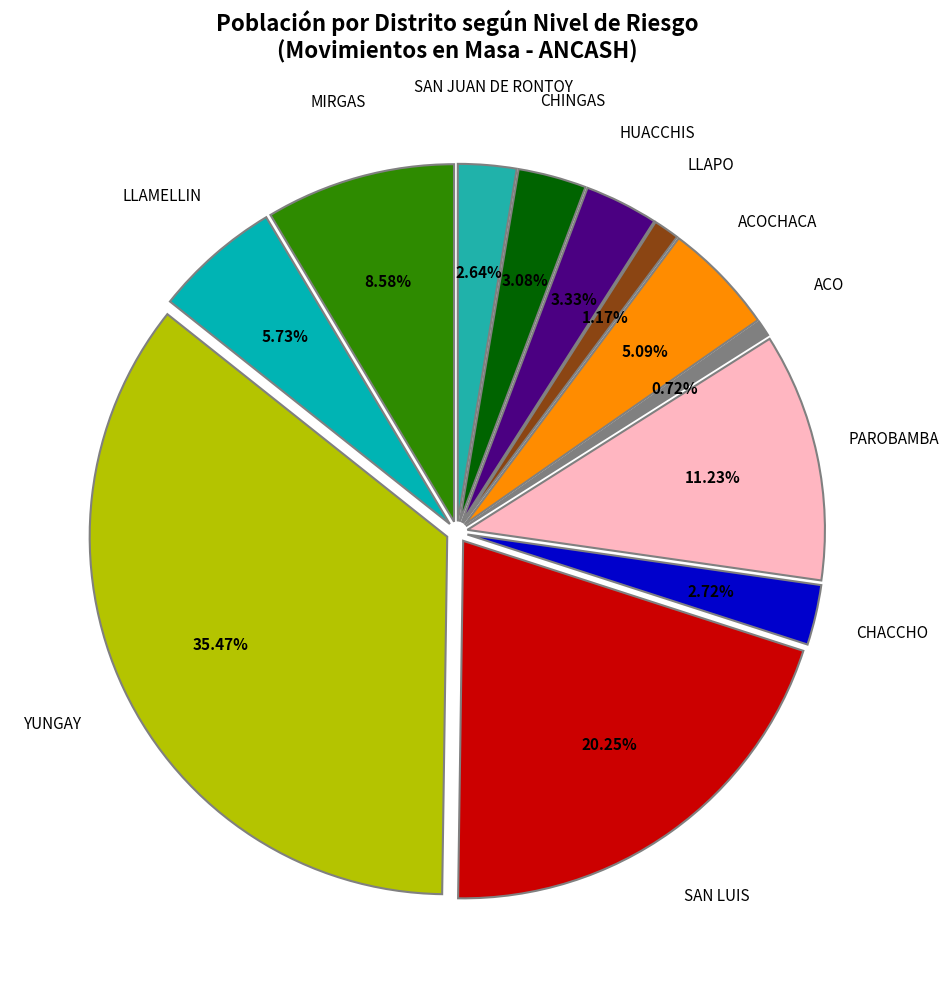

How much of the chart is everything except LLAPO?

98.8%